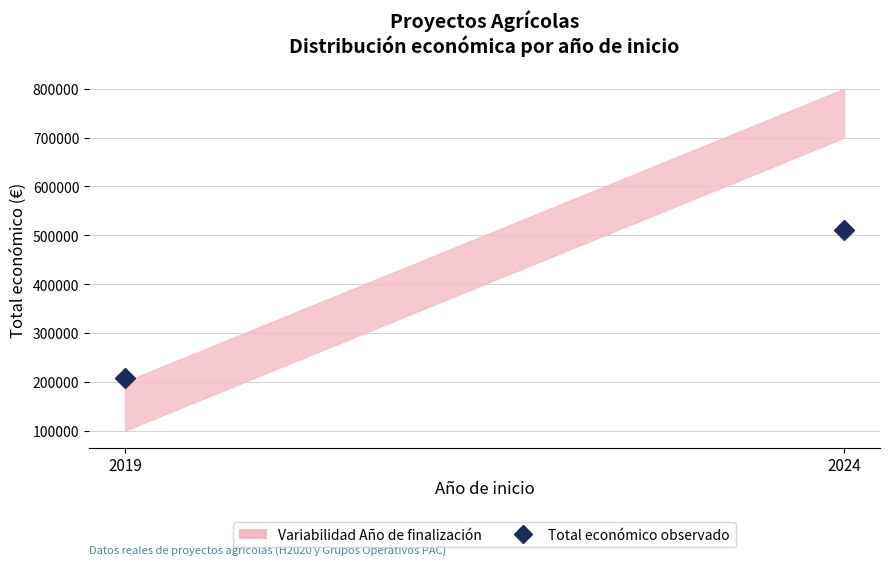

Rank the categories by value from lowest to highest.

2019, 2024